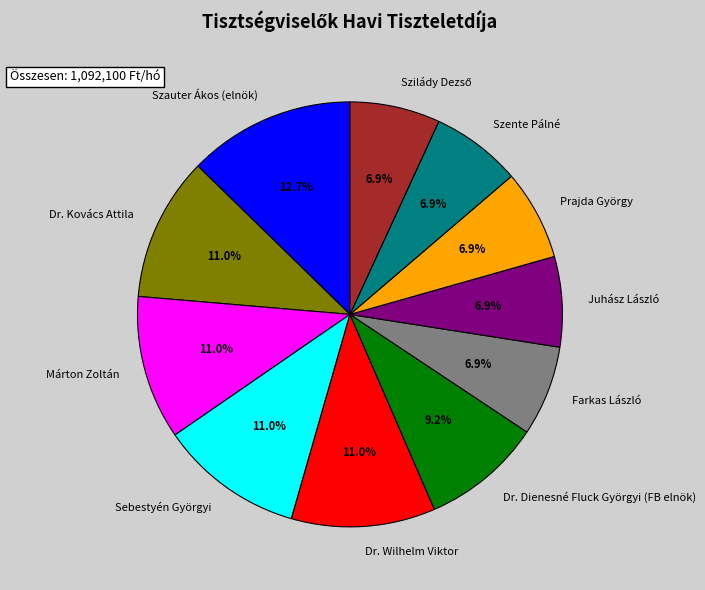

Count the number of slices in the pie.

11